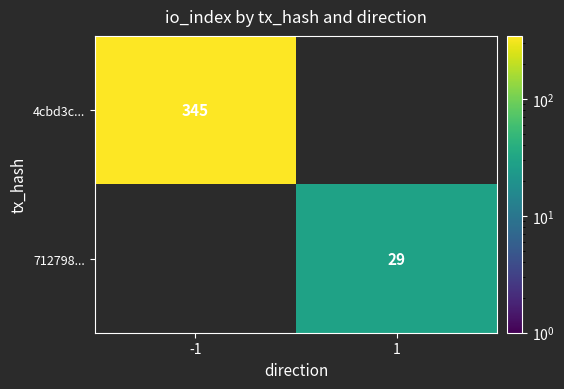

At how many categories does at least one series exceed 157?

1